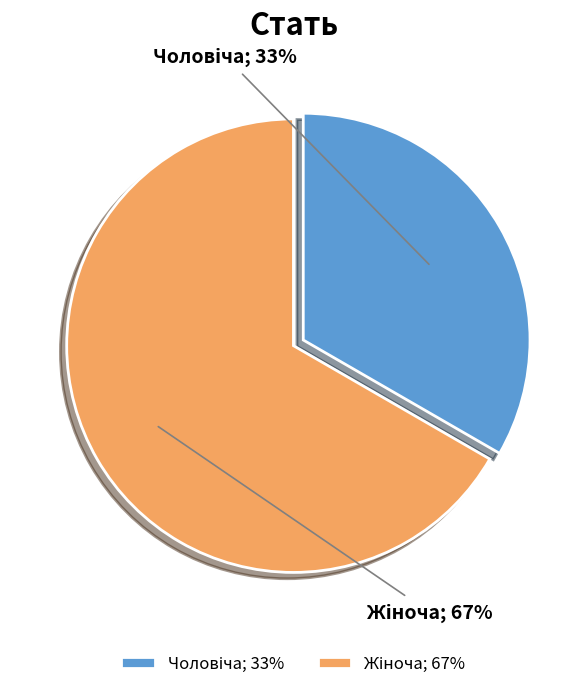

To the nearest percent, what is the average slice percentage?

50%